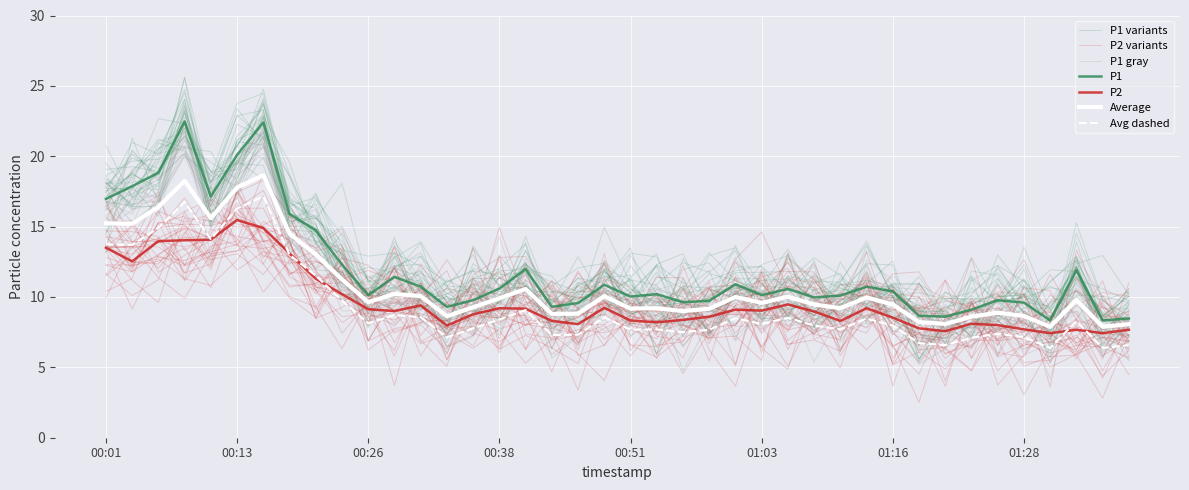

Reading left to right, extract all data points from this chart.

P1: 17.0	17.9	18.8	22.5	17.1	20.1	22.4	15.9	14.7	12.3	10.1	11.4	10.7	9.3	9.8	10.6	12.0	9.3	9.6	10.9	10.0	10.2	9.6	9.7	10.9	10.1	10.6	10.0	10.1	10.7	10.4	8.7	8.6	9.1	9.8	9.6	8.3	11.9	8.3	8.5
P2: 13.5	12.5	14.0	14.0	14.1	15.5	14.9	13.1	11.3	10.2	9.1	9.0	9.4	8.0	8.8	9.2	9.2	8.3	8.1	9.2	8.3	8.2	8.4	8.6	9.1	9.0	9.5	9.0	8.3	9.2	8.5	7.8	7.6	8.1	8.0	7.7	7.4	7.7	7.4	7.7